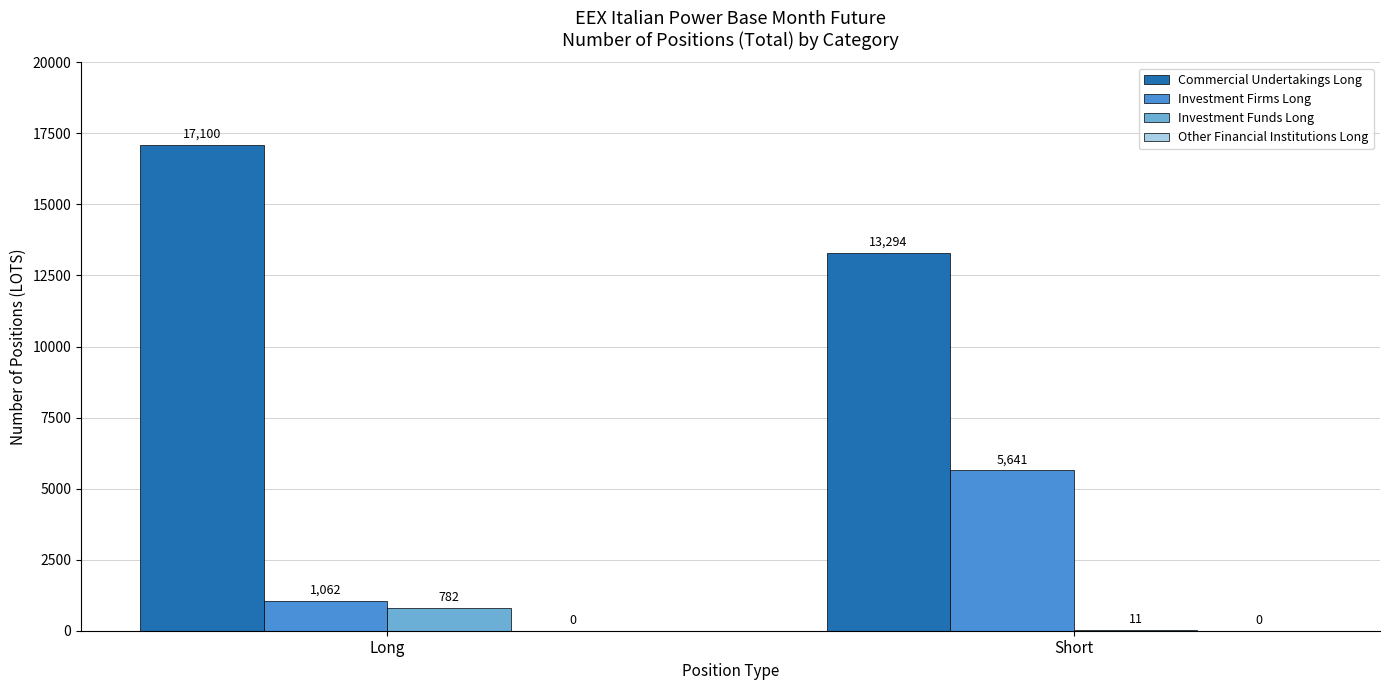

At which category is the sum across all series the highest?

Short